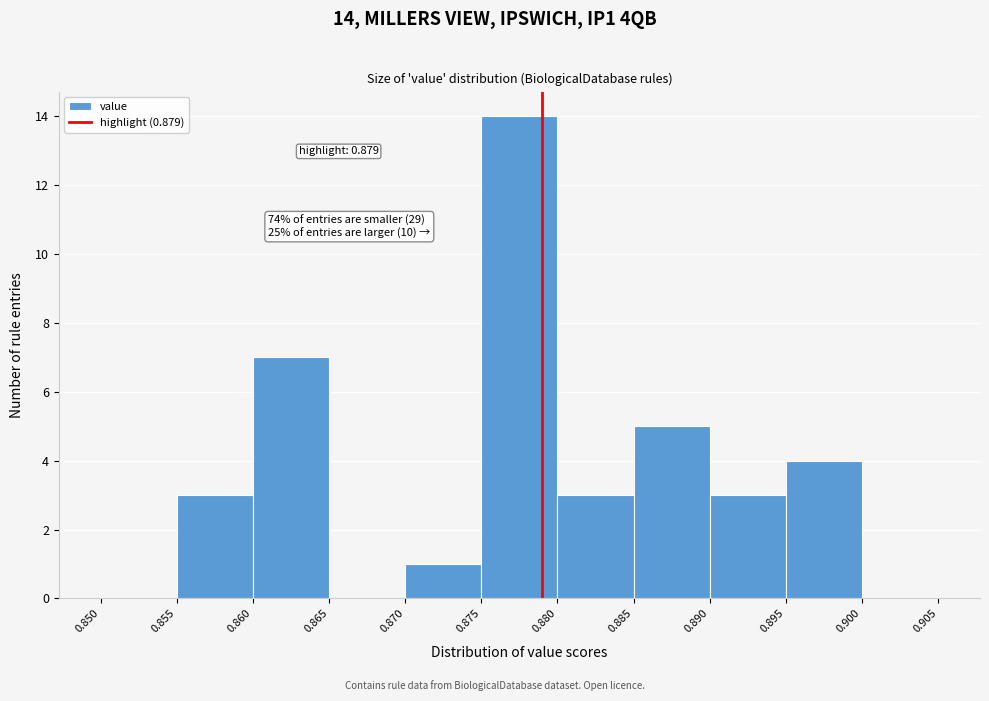

Which range on the x-axis has the tallest bar?

0.875 to 0.880